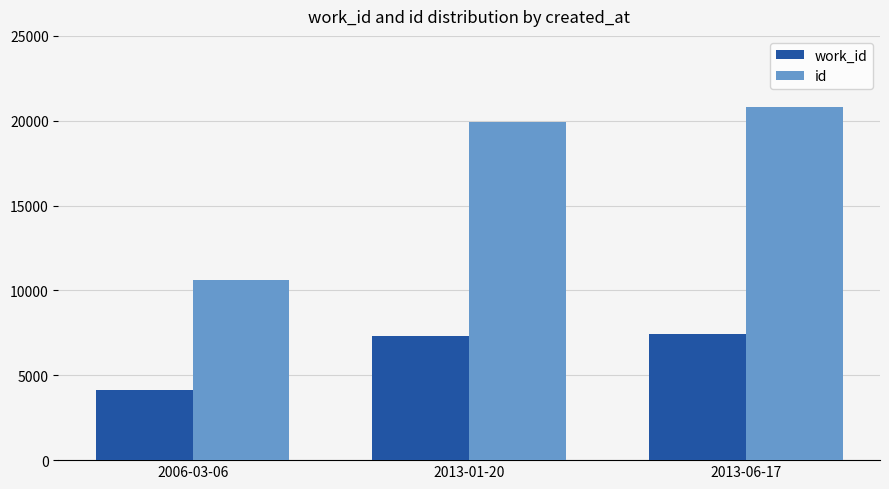

What is the minimum value shown in the chart?

4111